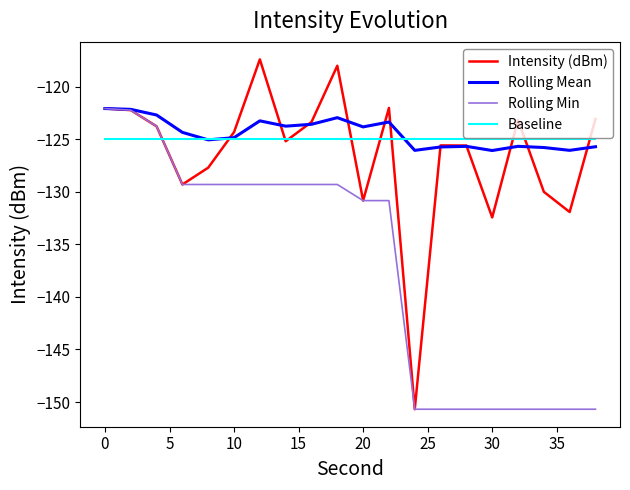

Which series has the largest range (max minus min)?

Intensity (dBm)